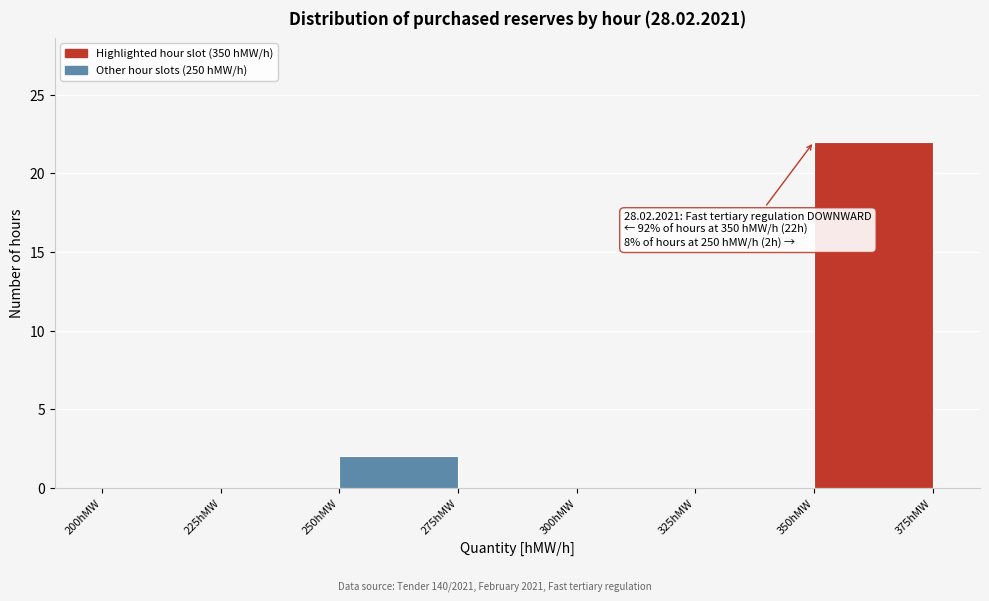

Which range on the x-axis has the tallest bar?

350 to 375